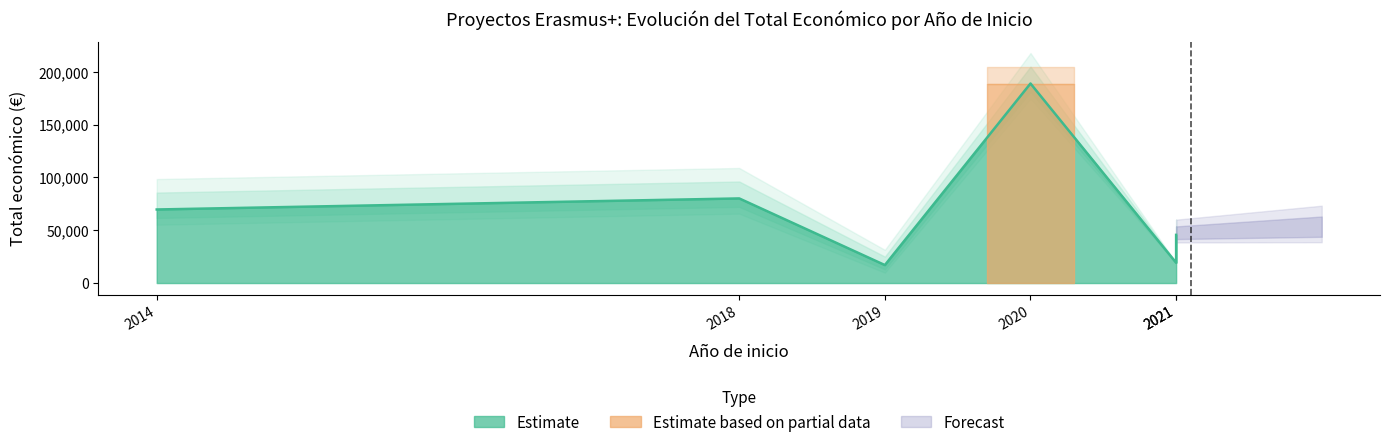

List the labels in order of value, smallest first.

2019, 2021, 2021, 2014, 2018, 2020